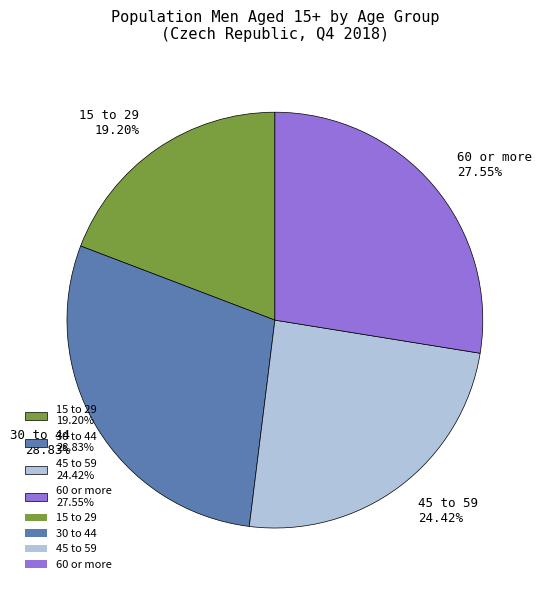

Does any single category account for the majority?

No